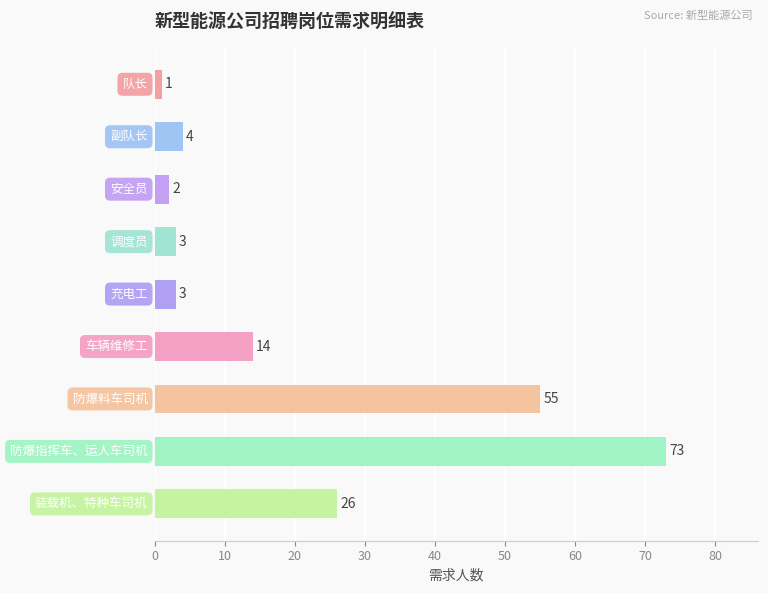

What is the greatest value displayed?

73